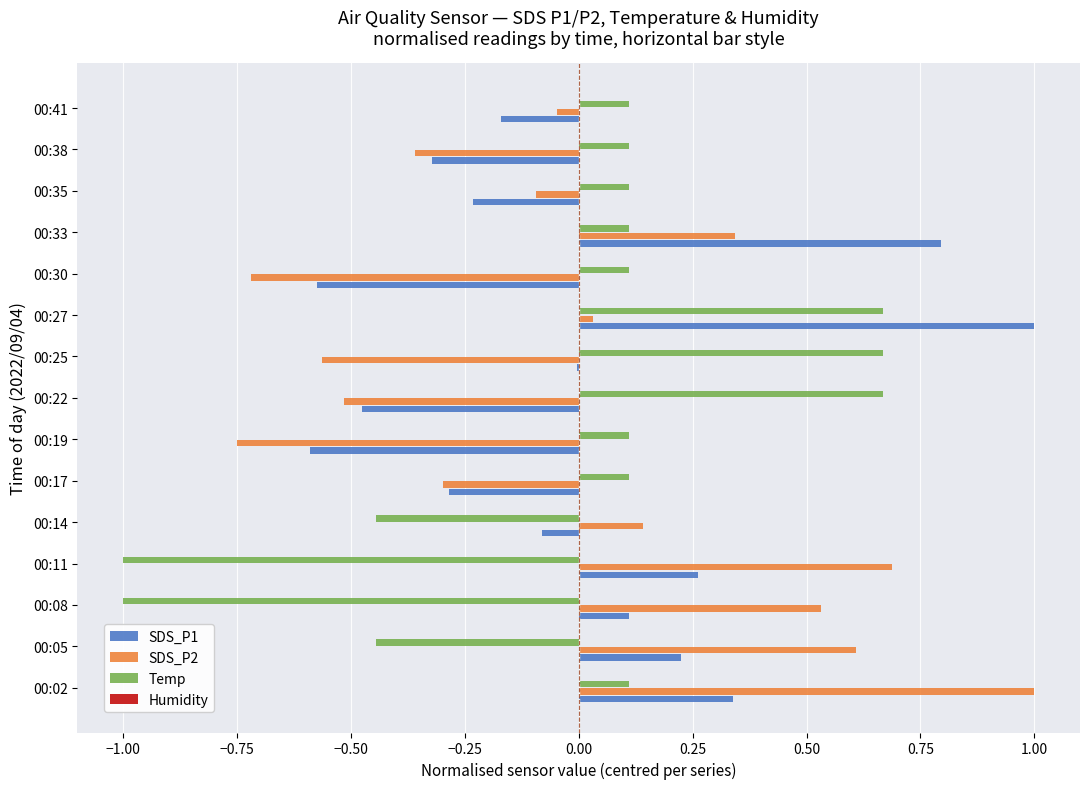

Count the number of data series in this chart.

4